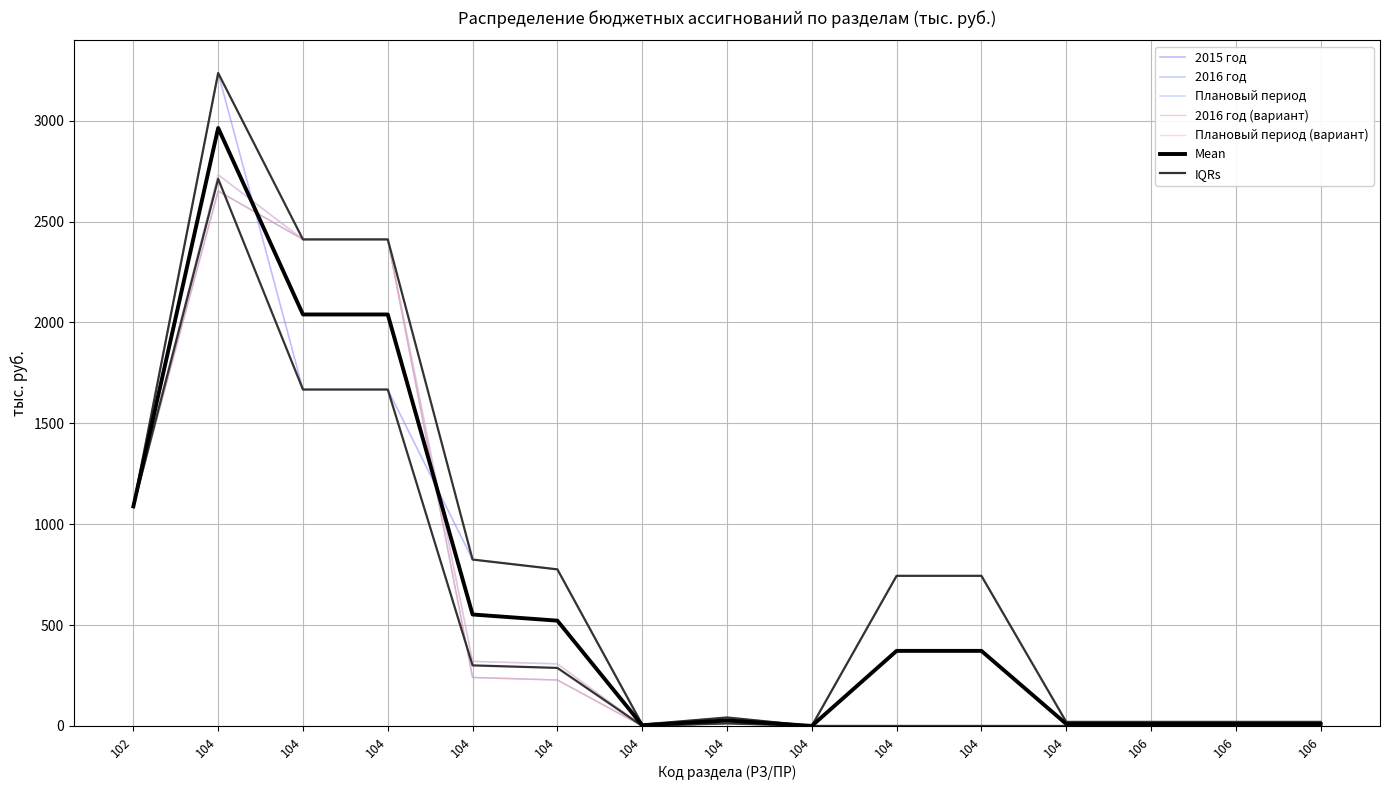

What is the spread (max minus min) of values at 104?

584.5